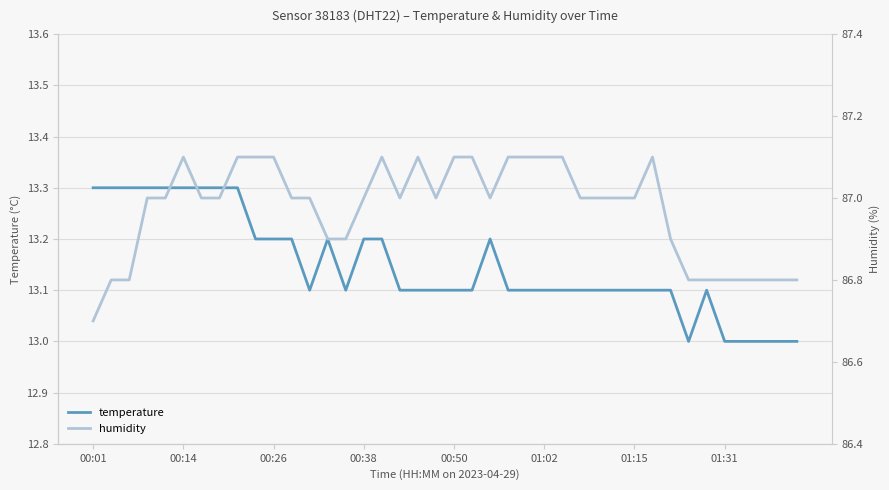

Reading left to right, what are all the values shown in this chart?

temperature: 13.3	13.3	13.3	13.3	13.3	13.3	13.3	13.3	13.3	13.2	13.2	13.2	13.1	13.2	13.1	13.2	13.2	13.1	13.1	13.1	13.1	13.1	13.2	13.1	13.1	13.1	13.1	13.1	13.1	13.1	13.1	13.1	13.1	13.0	13.1	13.0	13.0	13.0	13.0	13.0
humidity: 86.7	86.8	86.8	87.0	87.0	87.1	87.0	87.0	87.1	87.1	87.1	87.0	87.0	86.9	86.9	87.0	87.1	87.0	87.1	87.0	87.1	87.1	87.0	87.1	87.1	87.1	87.1	87.0	87.0	87.0	87.0	87.1	86.9	86.8	86.8	86.8	86.8	86.8	86.8	86.8